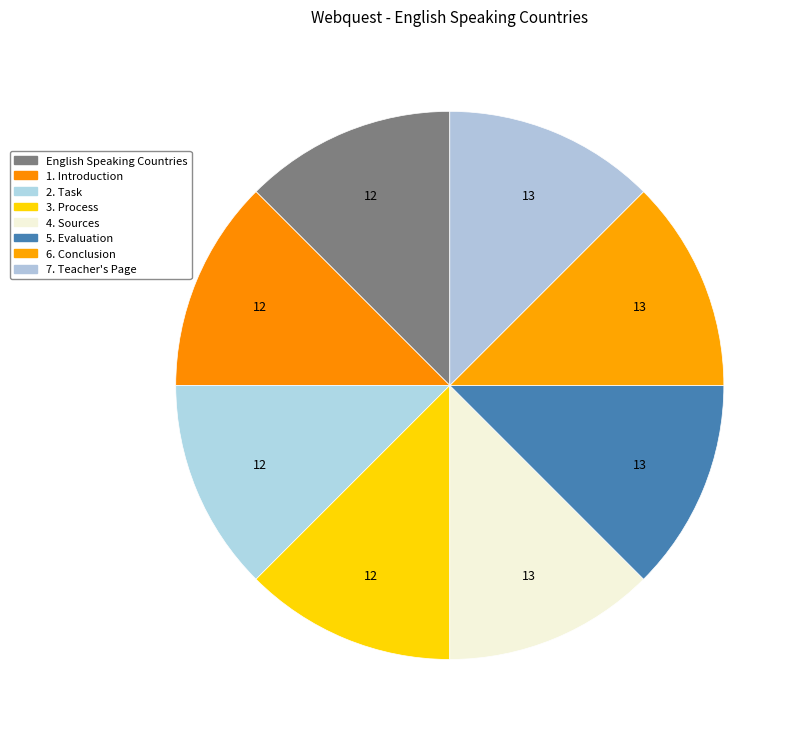

Is it true that 6. Conclusion is 13% of the pie?

True